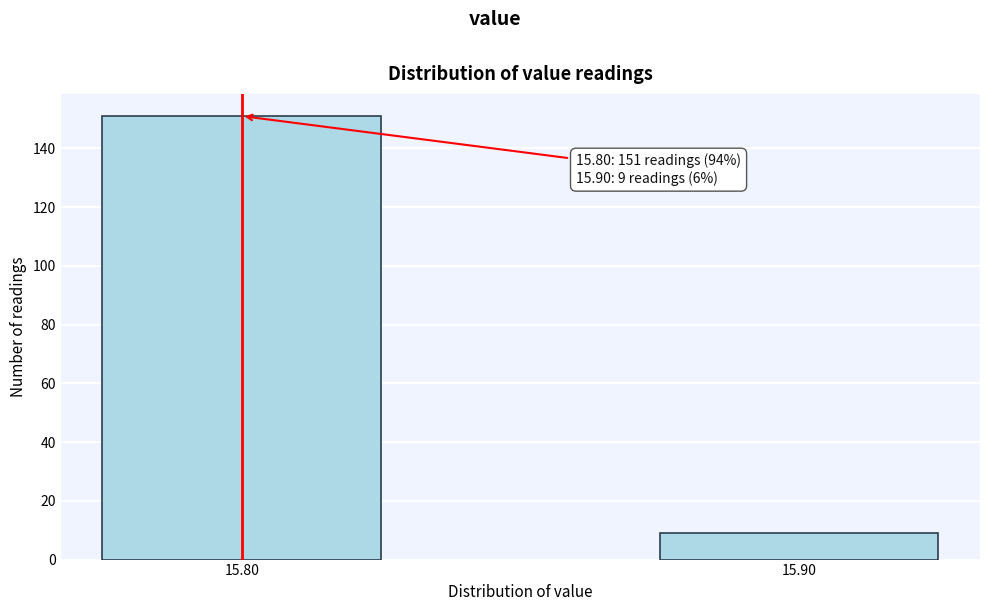

Reading left to right, list all the values displayed in this chart.

15.80=151	15.90=9